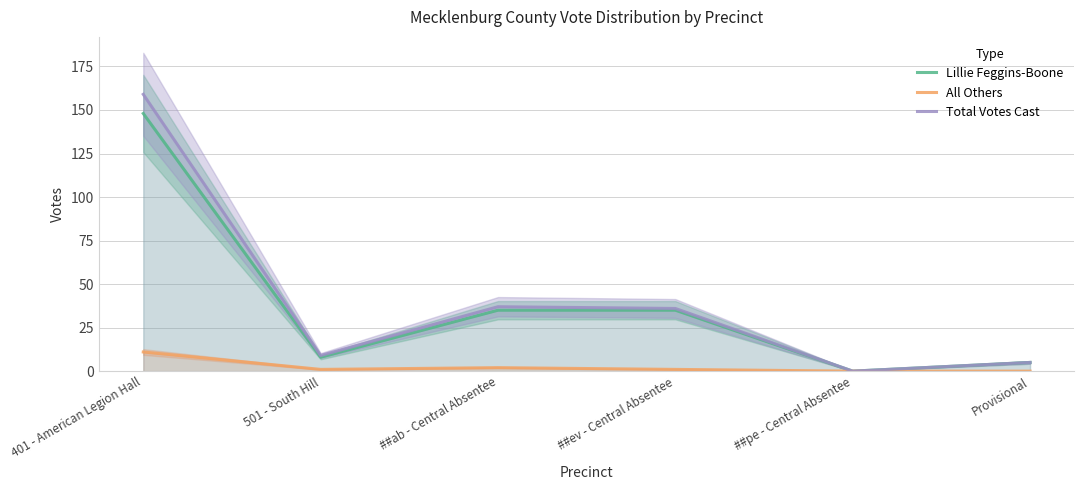

What are all the series names shown in the legend?

Lillie Feggins-Boone, All Others, Total Votes Cast